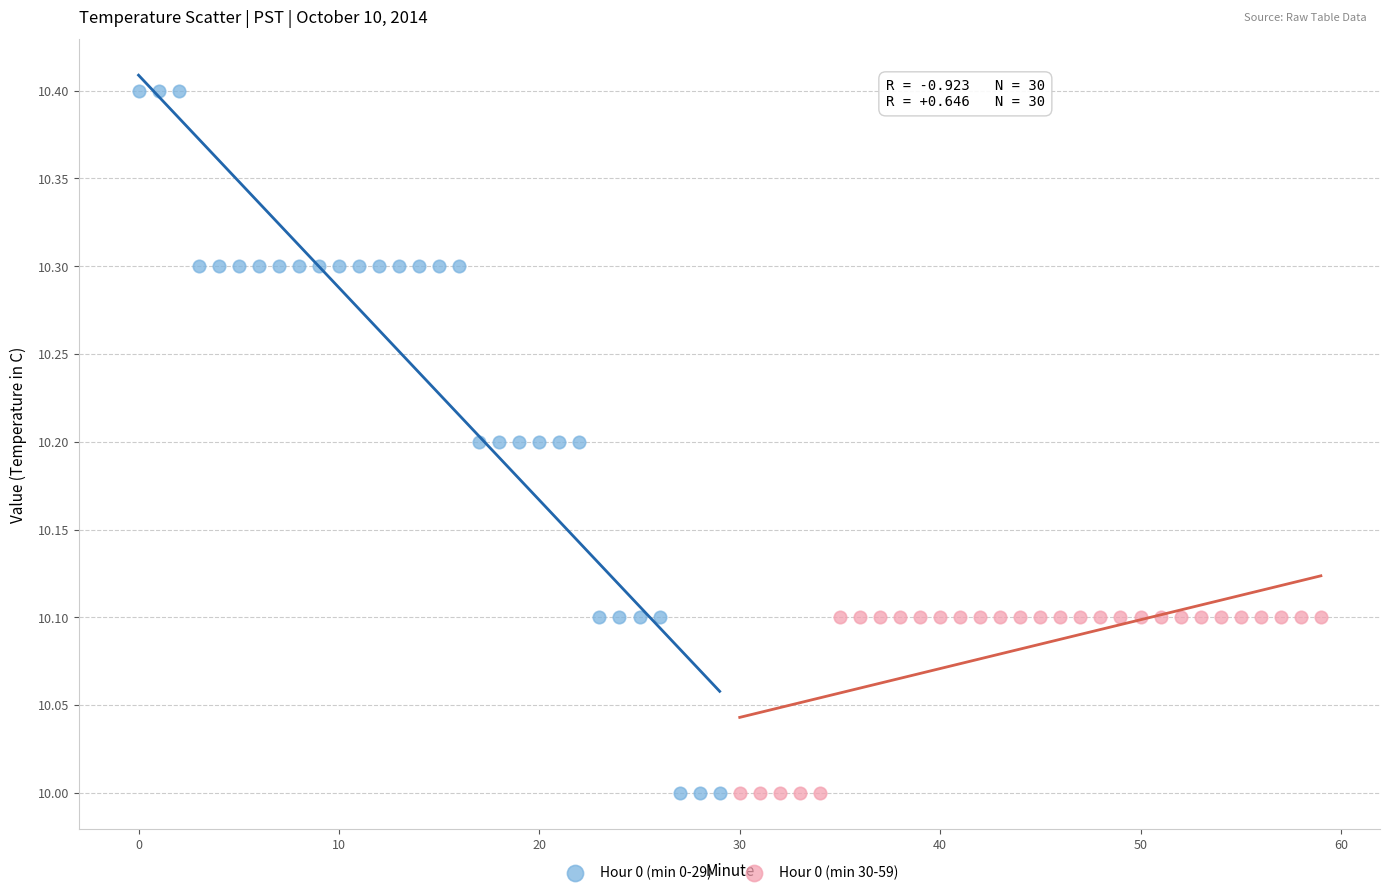

What are all the series names shown in the legend?

Hour 0 (min 0-29), Hour 0 (min 30-59)